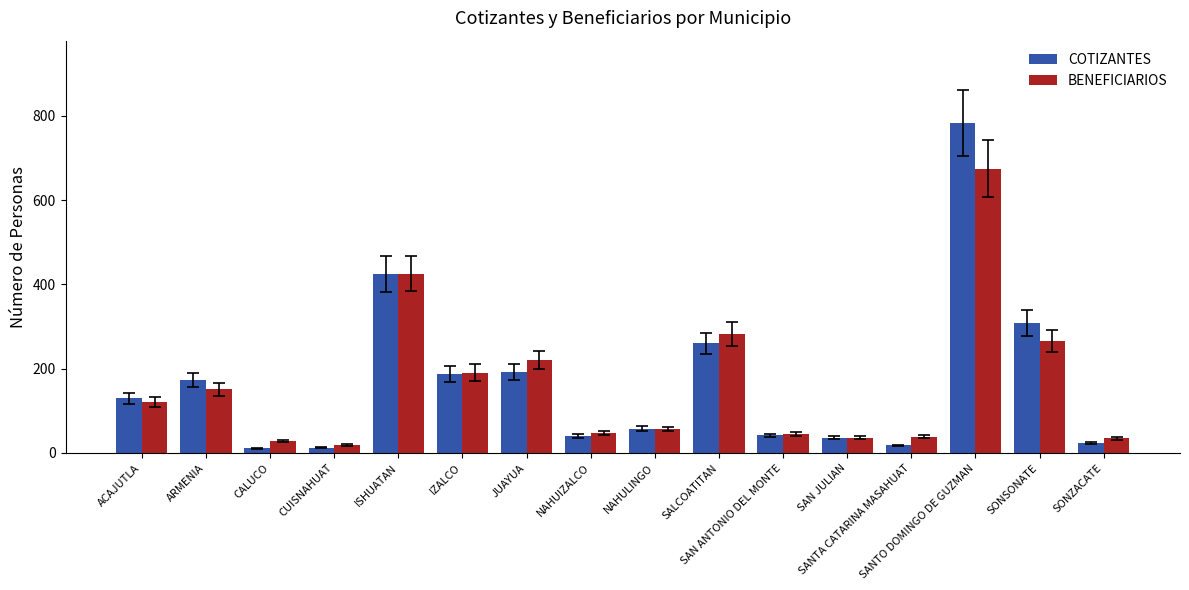

What is the difference between the maximum and second lowest values in the BENEFICIARIOS series?

647